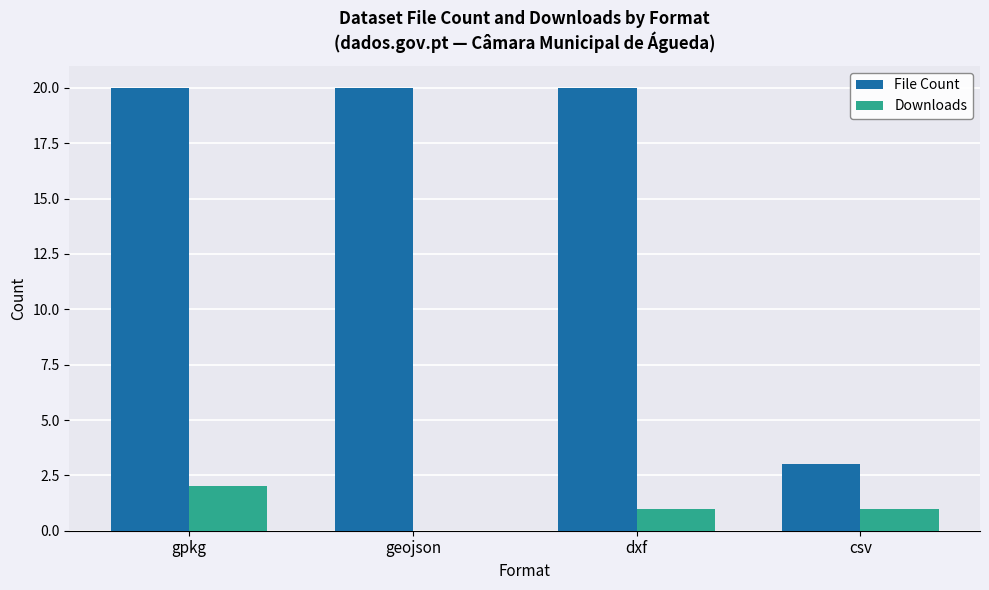

Between gpkg and geojson, which series saw the biggest shift?

Downloads